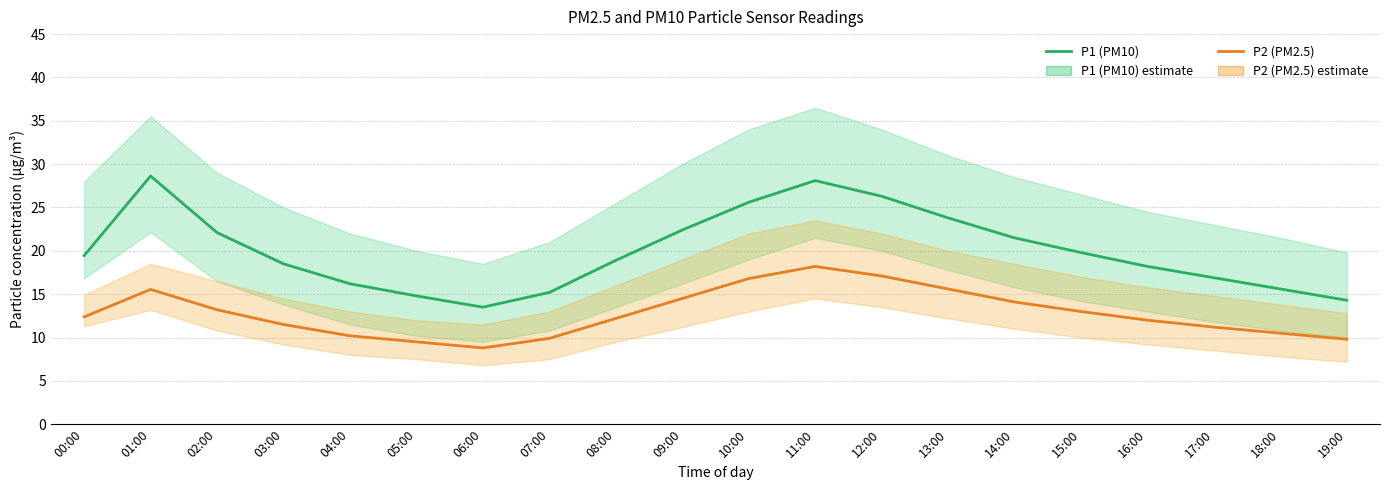

True or false: P1 (PM10) and P2 (PM2.5) intersect in this chart.

False